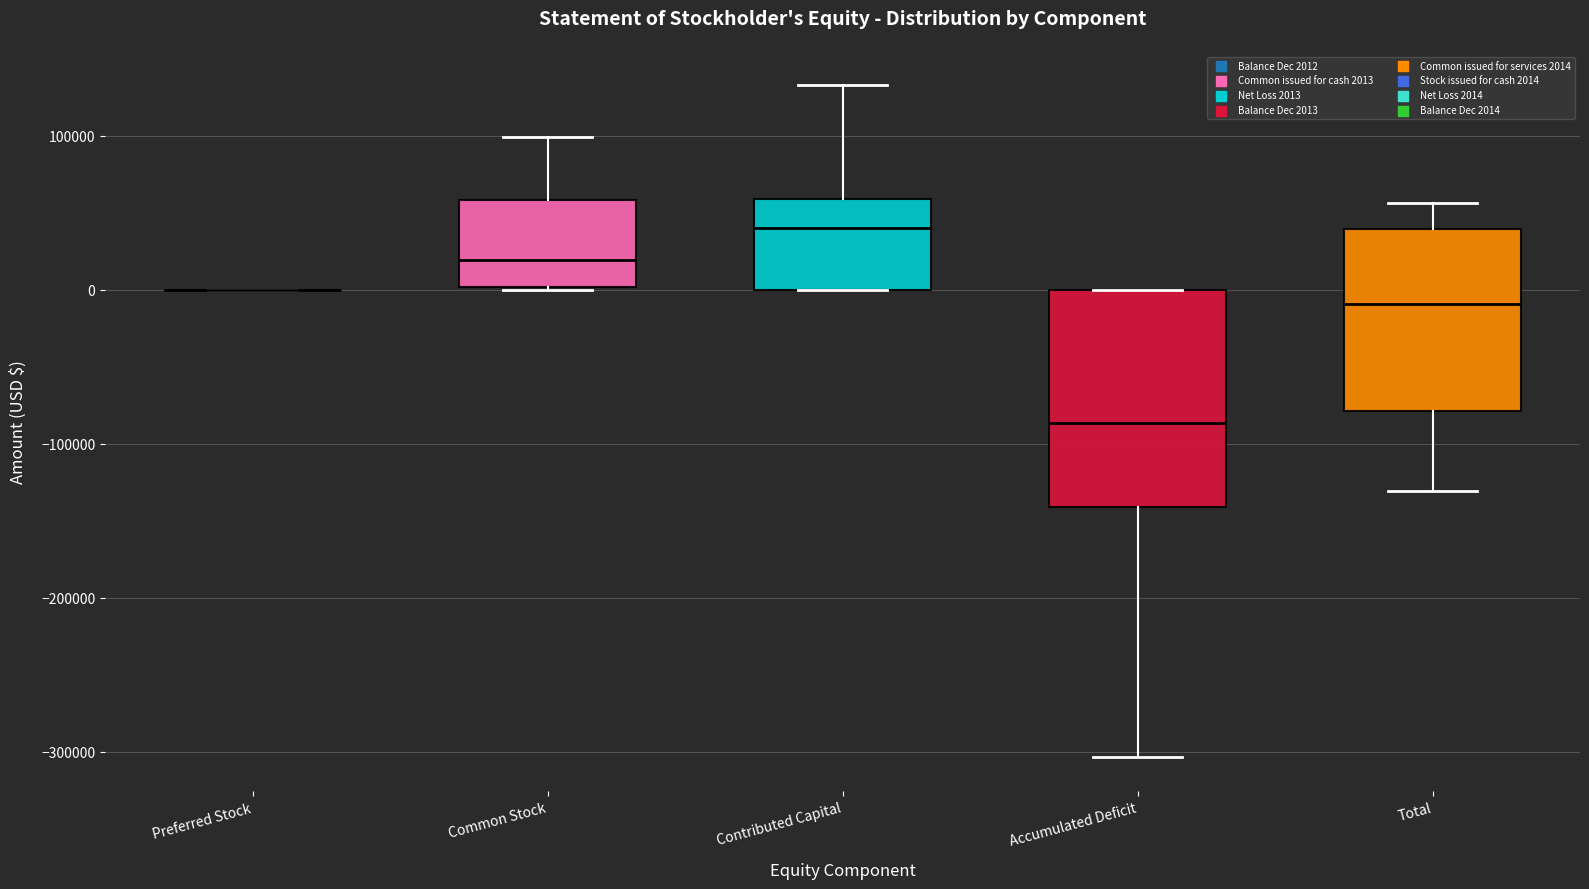

Reading left to right, read every box against the y-axis: the position of its median line, the range the box covers, and the ends of its whiskers. The values are not printed on the chart, so give them approximately, as read against the axis.

Preferred Stock: box collapsed to a line at 0, whiskers 0 to 0
Common Stock: median 20000, box 0 to 60000, whiskers 0 to 100000
Contributed Capital: median 40000, box 0 to 60000, whiskers 0 to 130000
Accumulated Deficit: median -90000, box -140000 to 0, whiskers -300000 to 0
Total: median -10000, box -80000 to 40000, whiskers -130000 to 60000